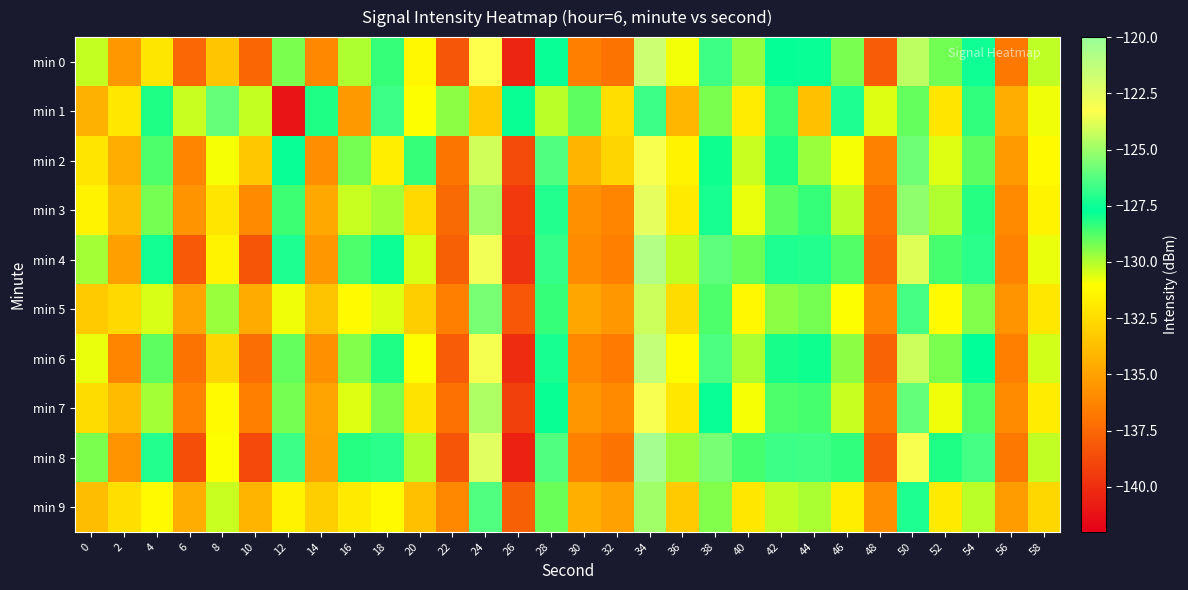

How many categories are shown in the chart?

30